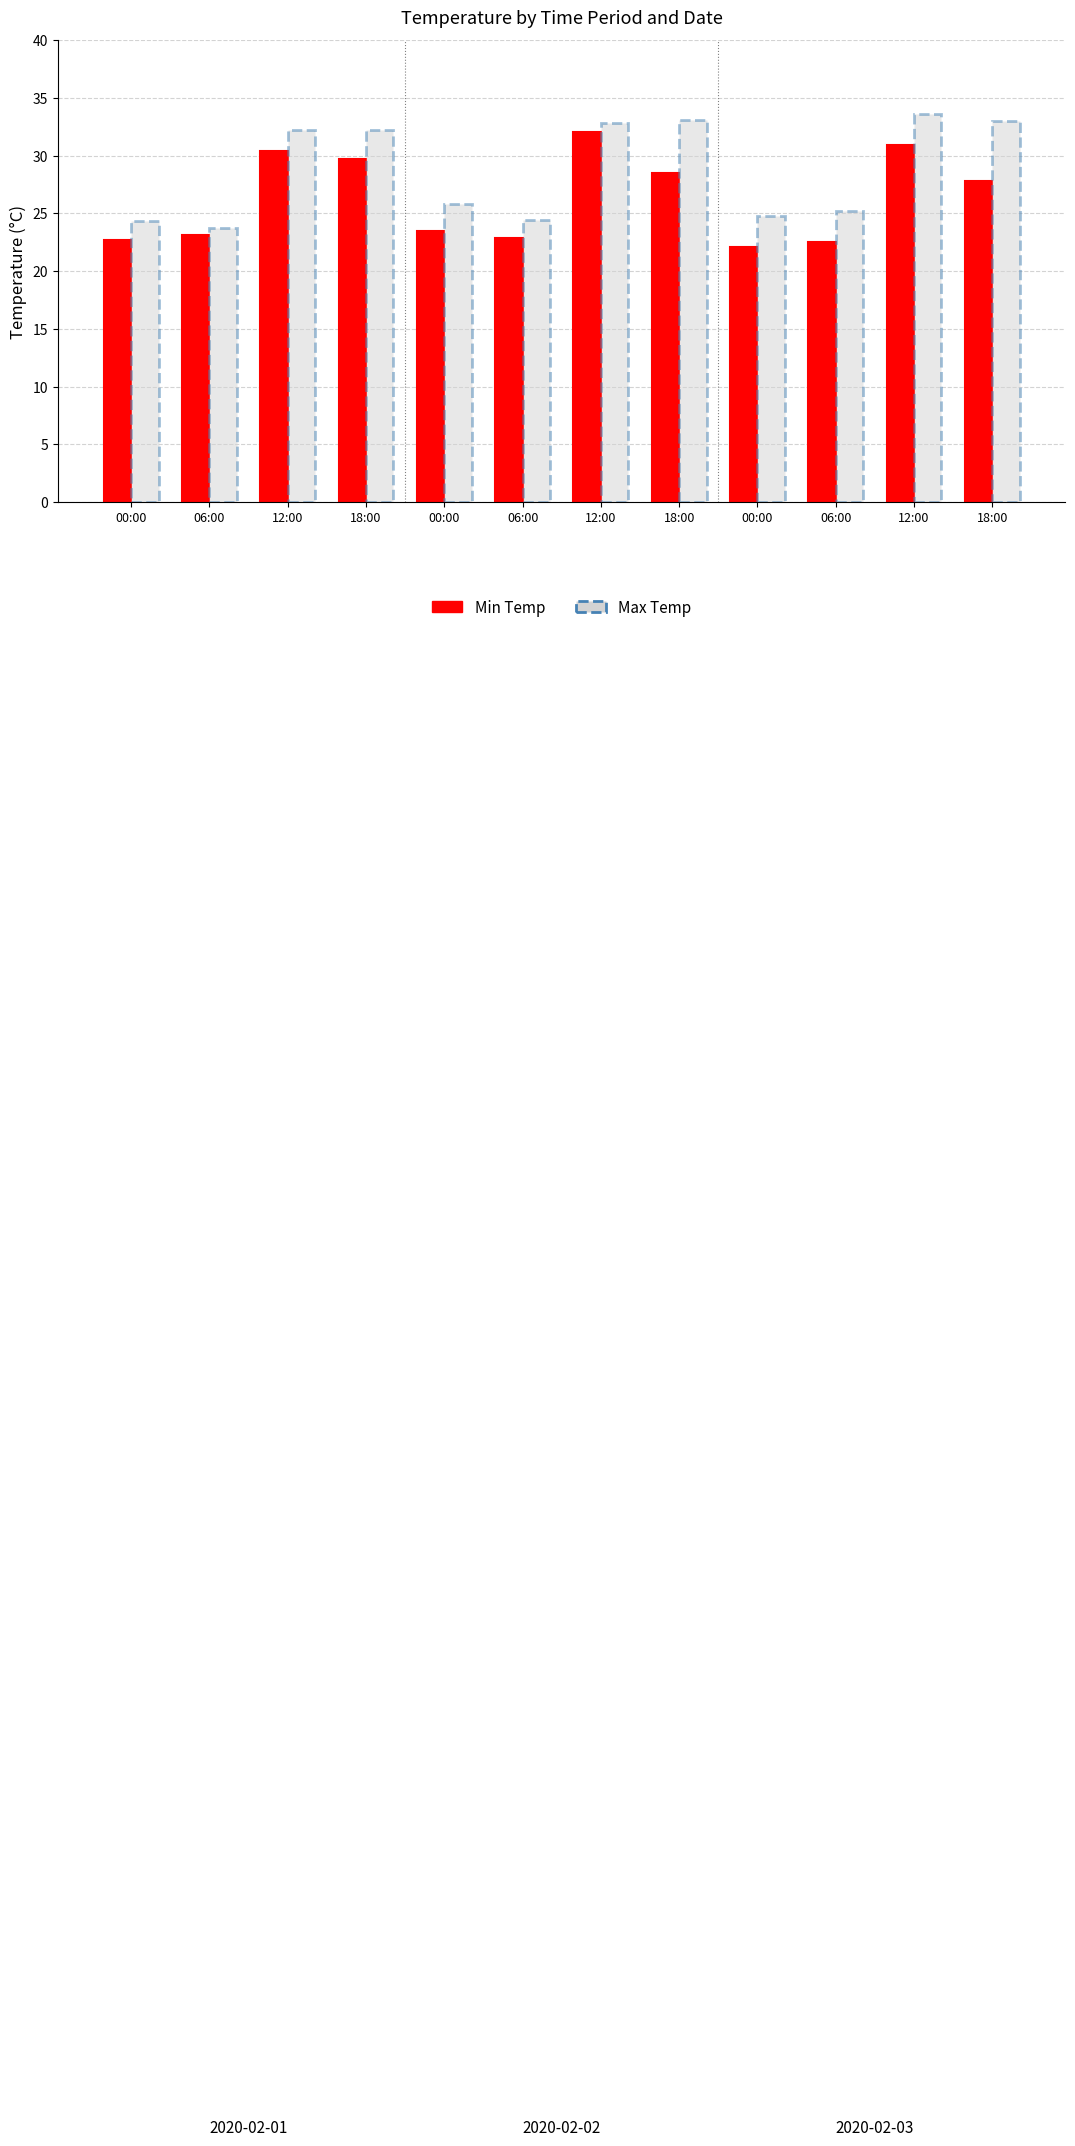

What are all the series names shown in the legend?

Min Temp, Max Temp